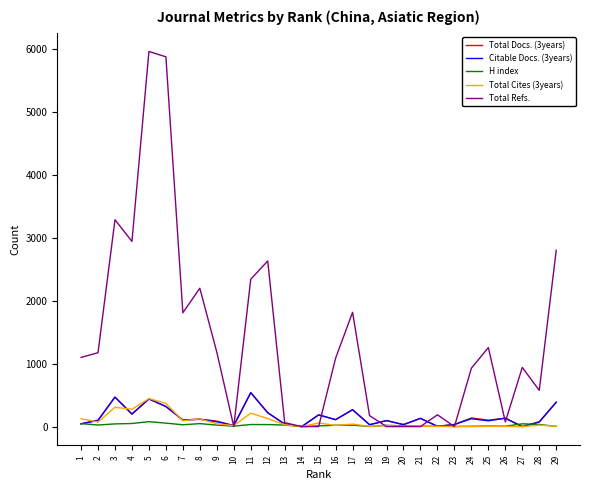

The value of Total Docs. (3years) at 11 is 539. True or false?

True